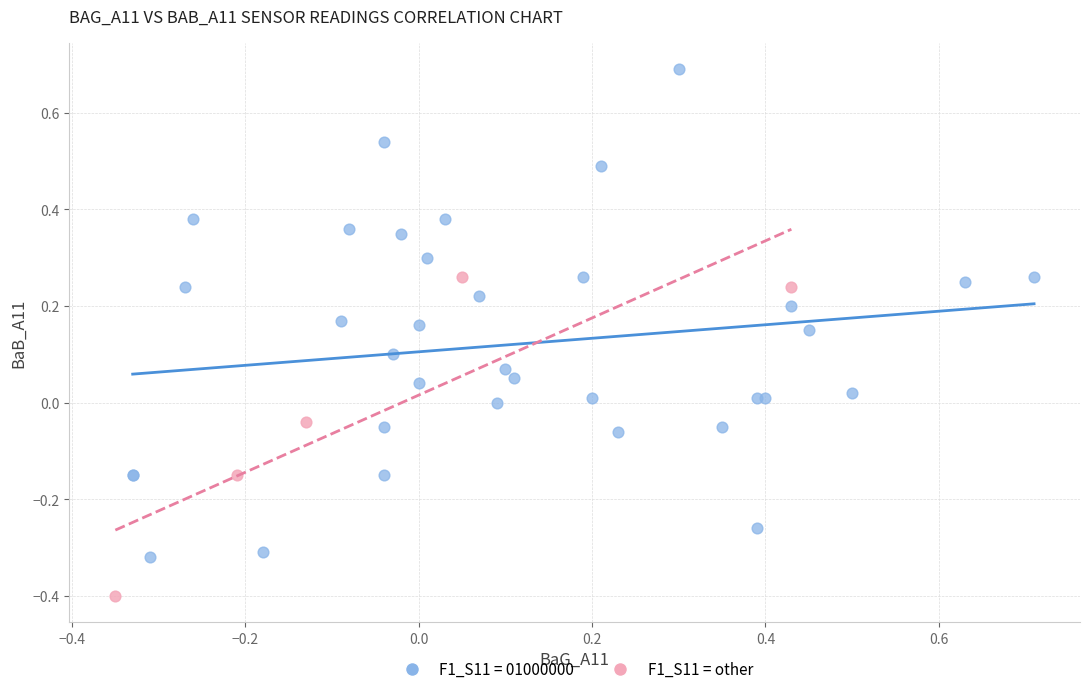

Which series has the largest Y range (max minus min)?

F1_S11 = 01000000